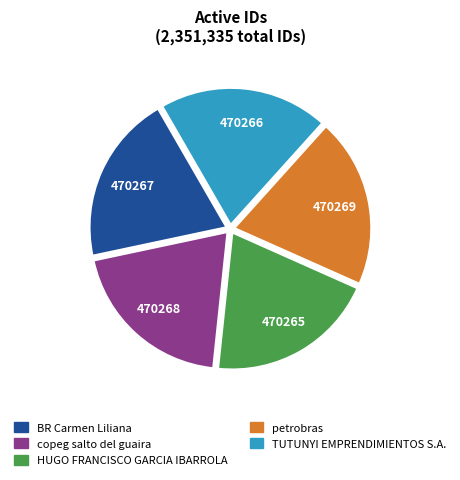

Does copeg salto del guaira account for over 50% of the chart?

No